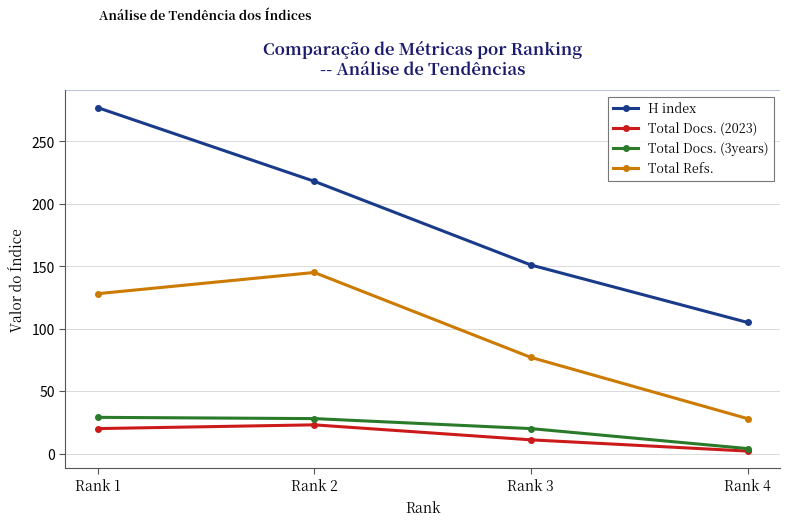

Where does the Total Docs. (3years) series first go above 28?

Rank 1